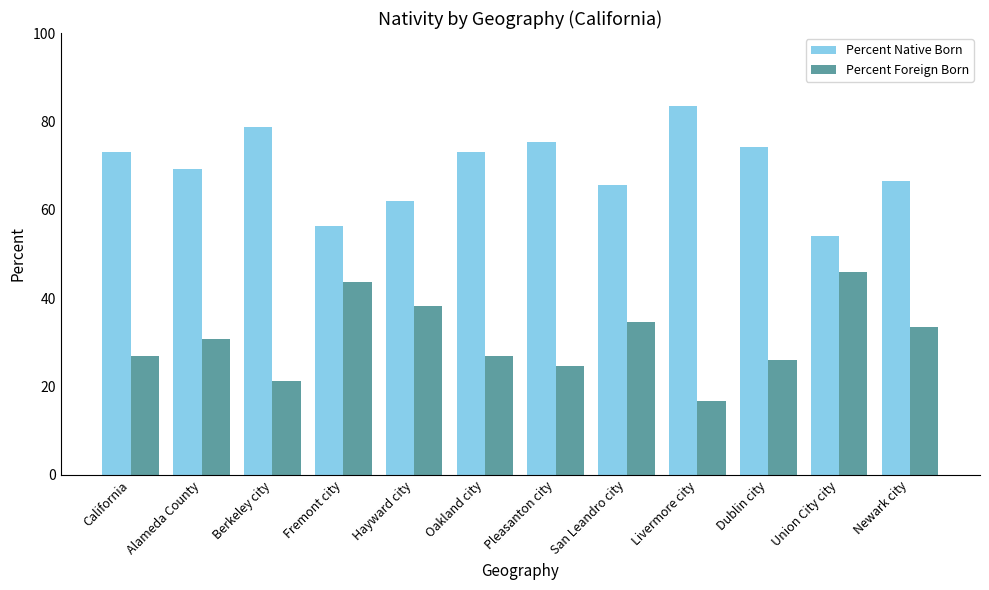

What is the difference between the highest and lowest values at Berkeley city?

57.6